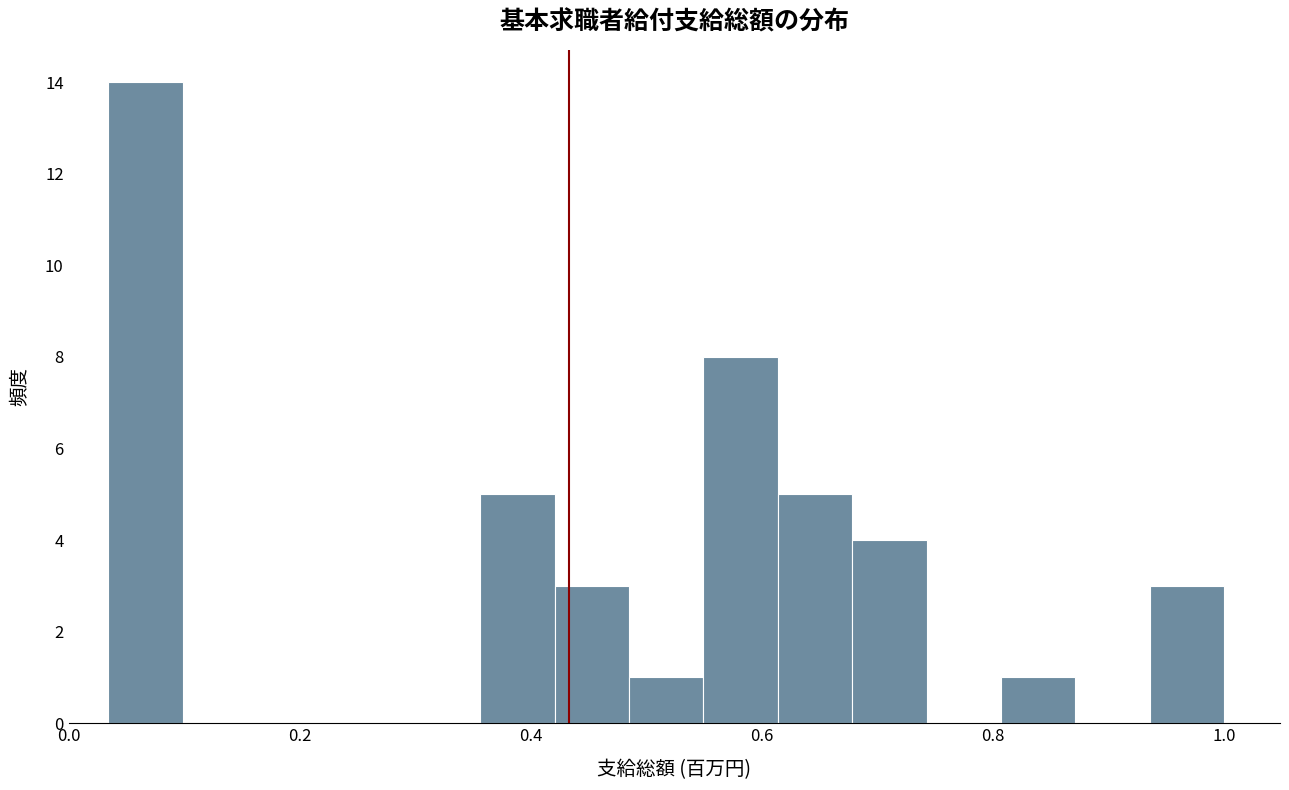

Around what value on the x-axis is the tallest bar? Give the approximate position of its centre, as read against the axis.

0.06